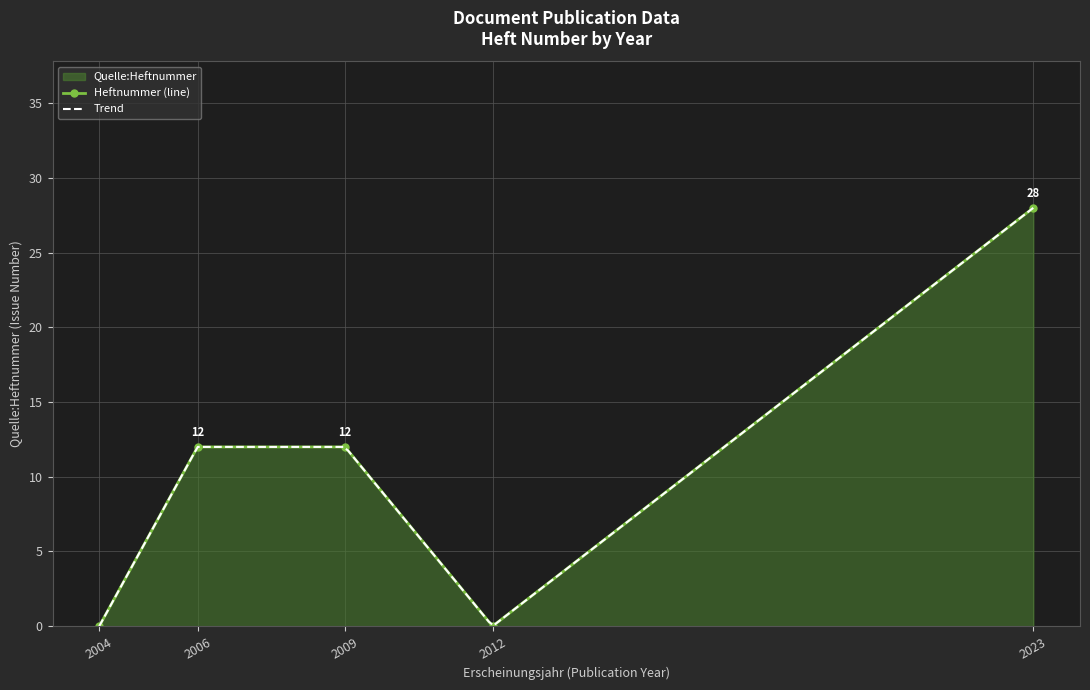

At which category does the chart reach its peak across all series?

2023